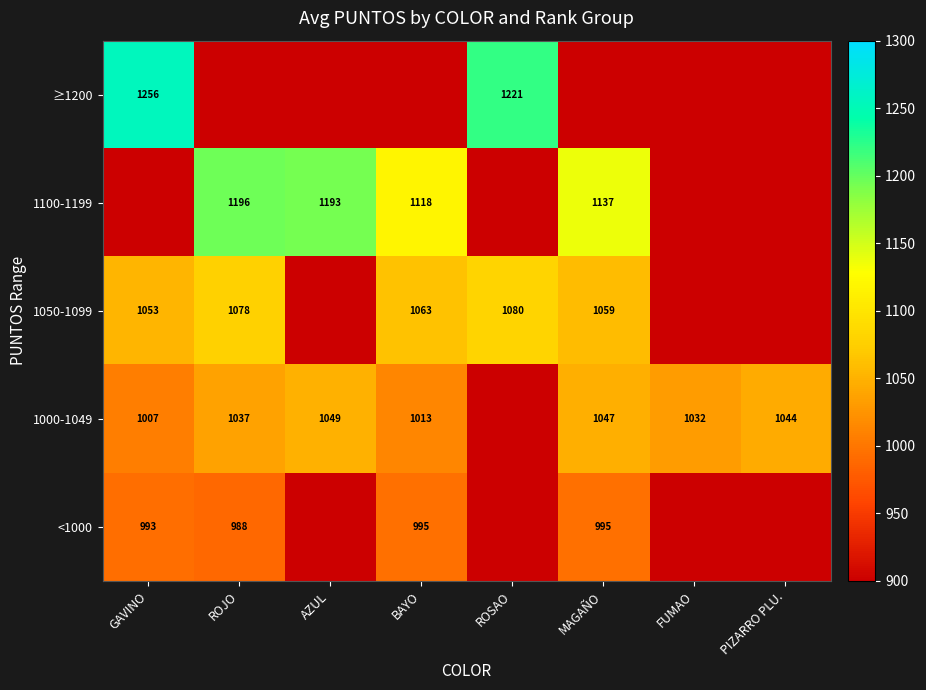

Is the value of <1000 at GAVINO greater than the value of 1000-1049 at BAYO?

No